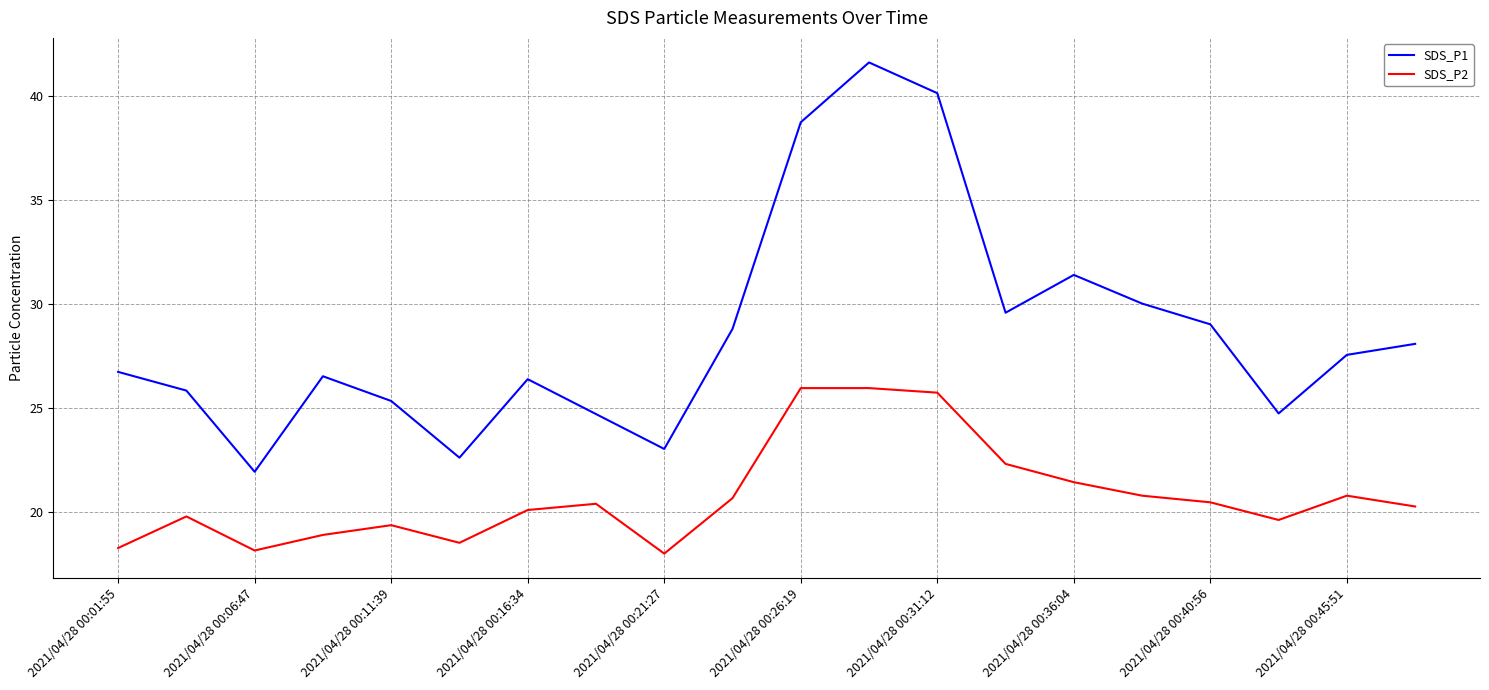

Which series has the largest total across all categories?

SDS_P1